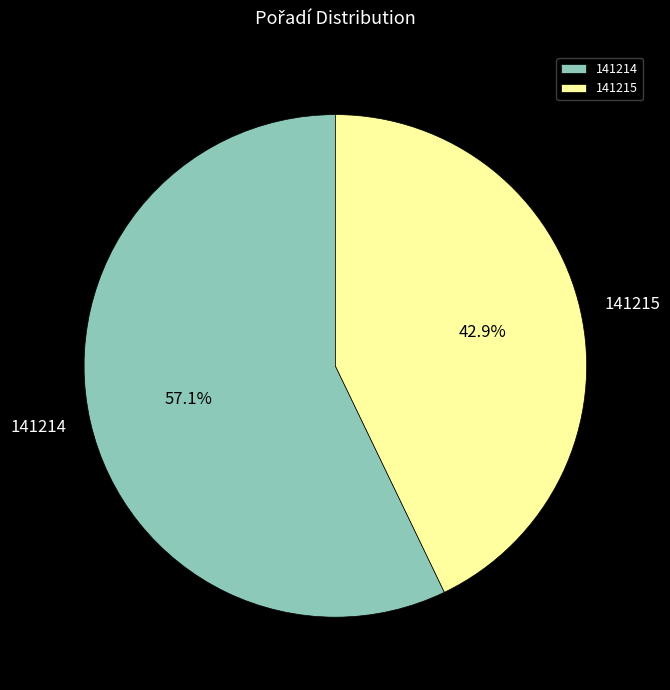

Which slice represents more than half of the pie?

141214